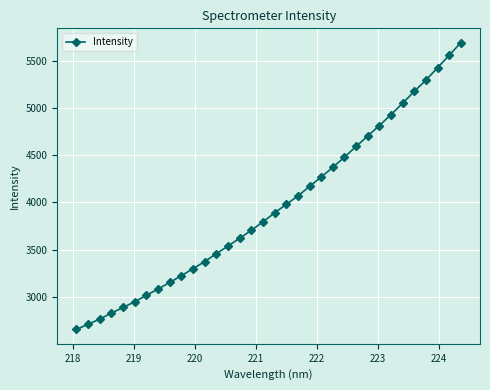

What is the smallest value displayed?

2654.0